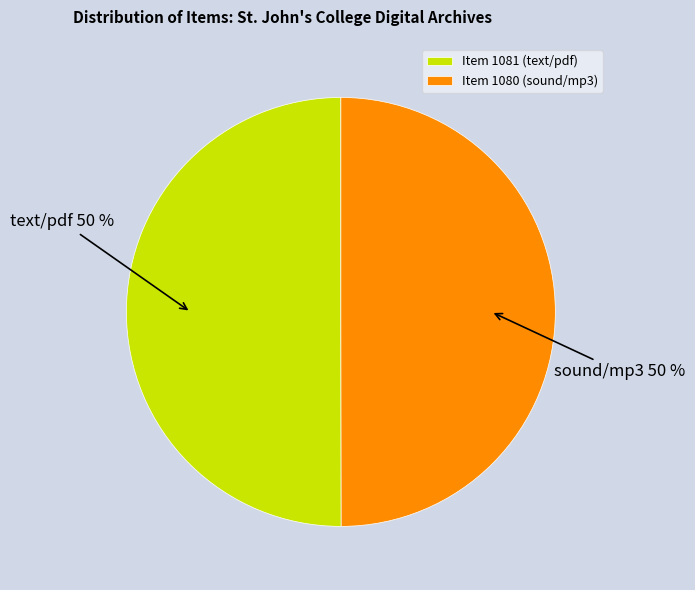

To the nearest percent, what is the average slice percentage?

50%